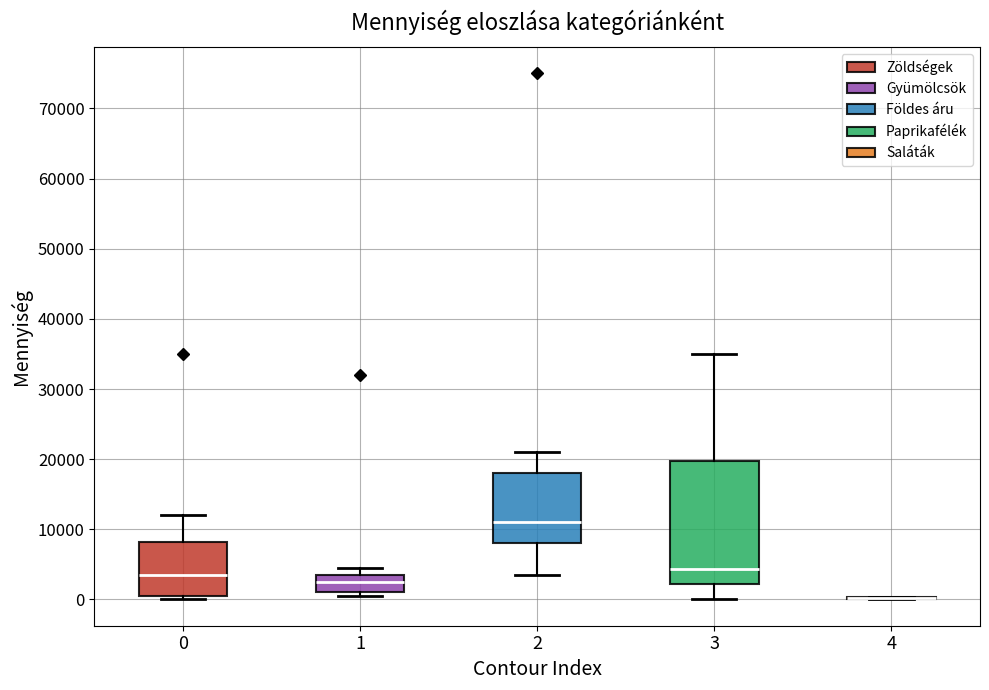

Comparing the boxes themselves (not the whiskers), which one is the tallest?

3